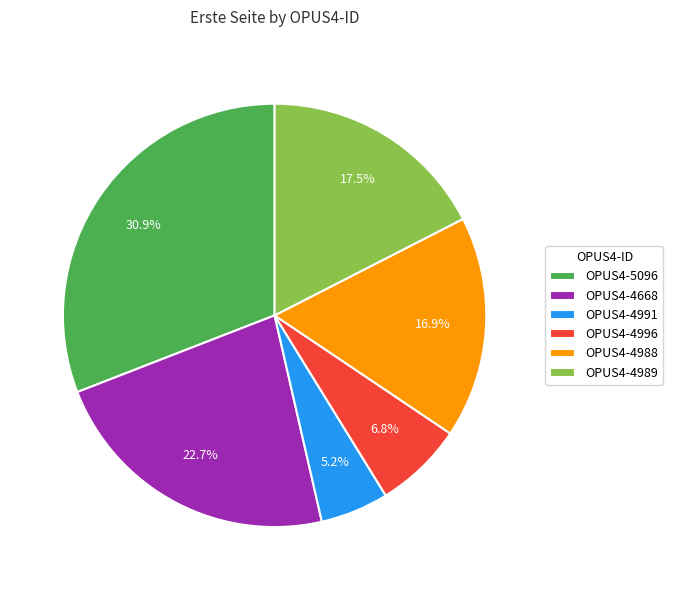

Which category has the biggest portion of the pie?

OPUS4-5096